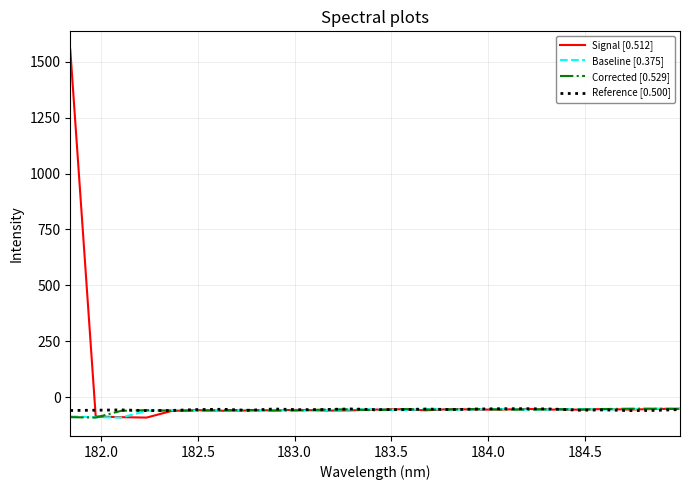

Which series has the widest spread of values?

Signal [0.512]